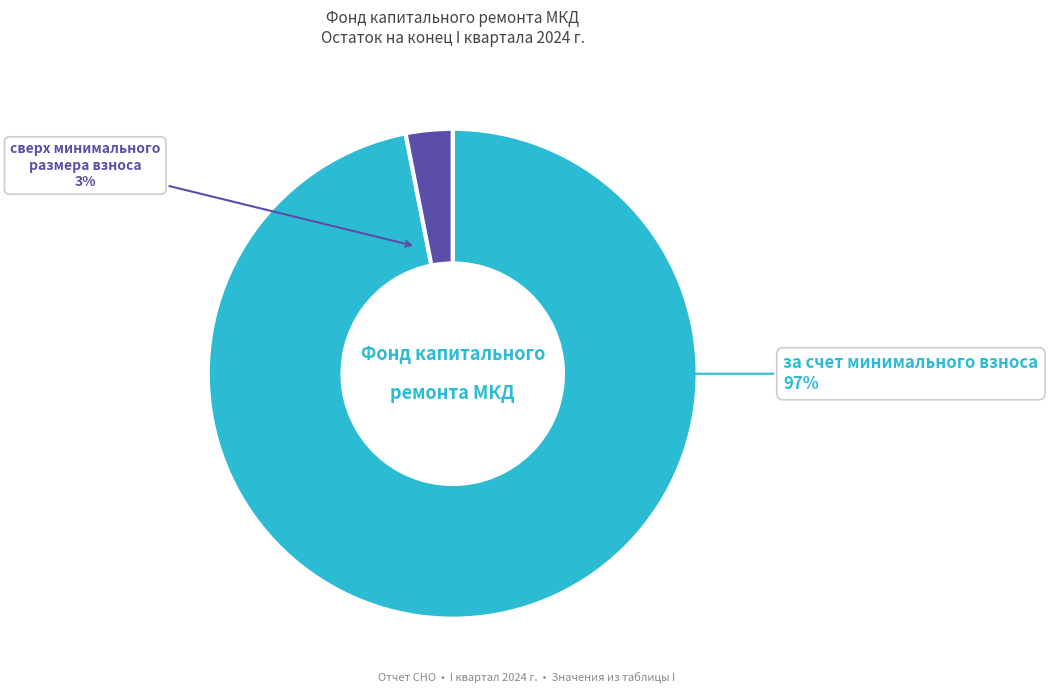

What is the change in value from за счет минимального взноса to сверх минимального размера взноса?

-233.2